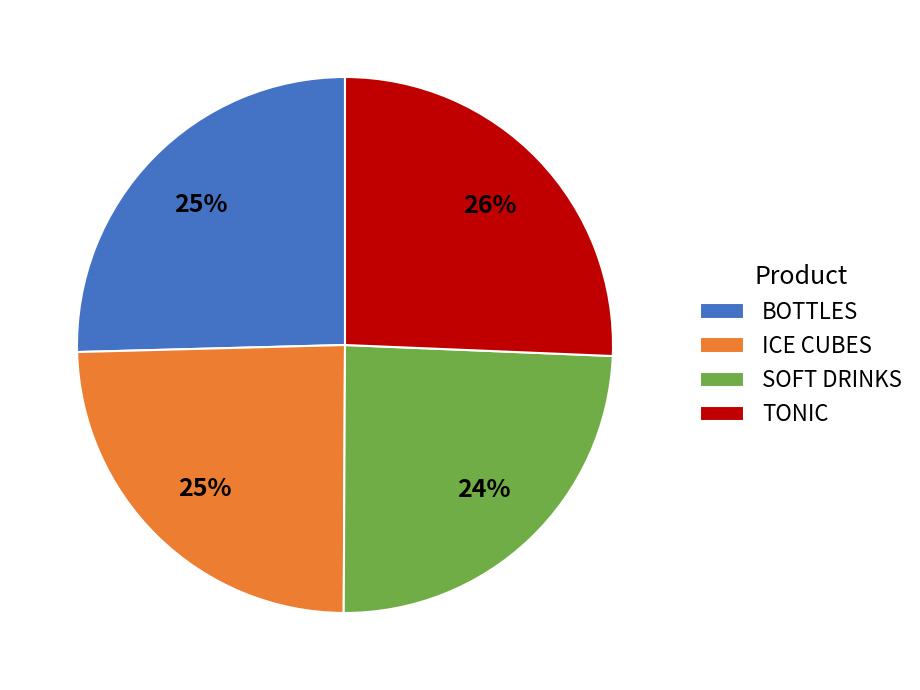

What percentage is the BOTTLES slice, to the nearest percent?

25%